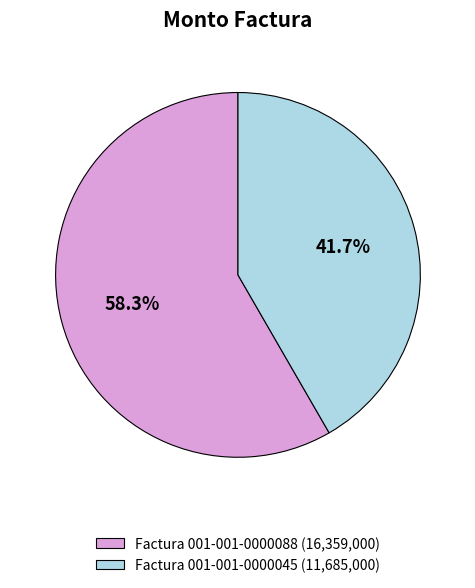

Is there a majority slice in this chart?

Yes